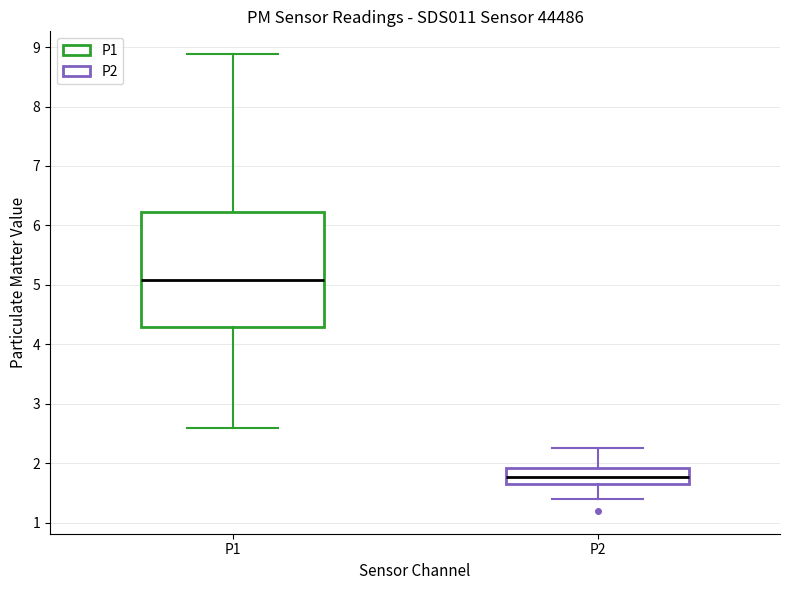

Where is the upper edge of the box for P1 on the y-axis? The values are not printed on the chart, so give them approximately, as read against the axis.

6.2